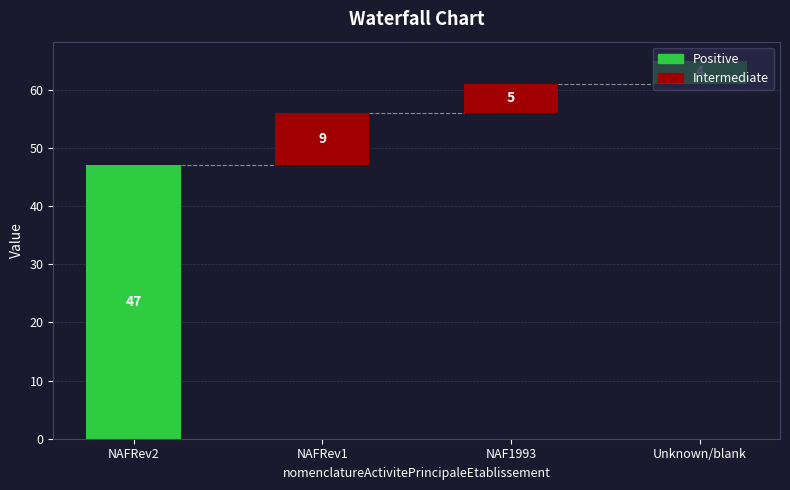

What is the difference between the maximum and minimum values?

43